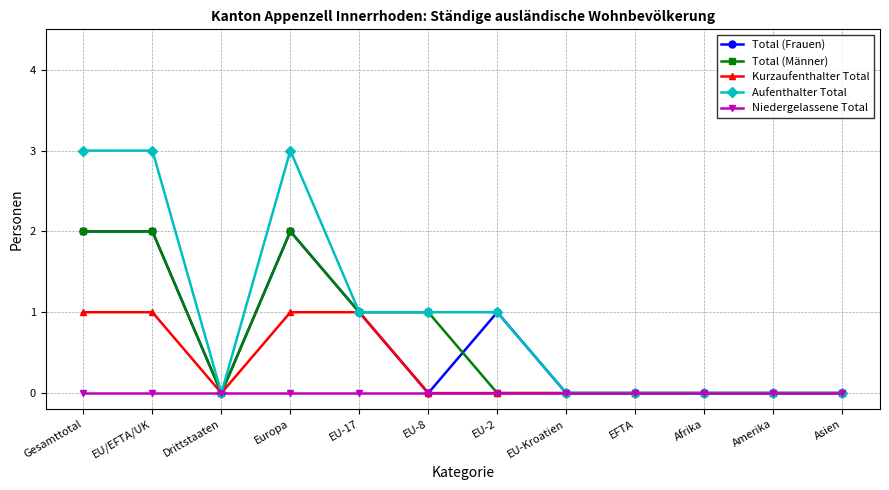

True or false: Total (Männer) has a value of 0 at Amerika.

True